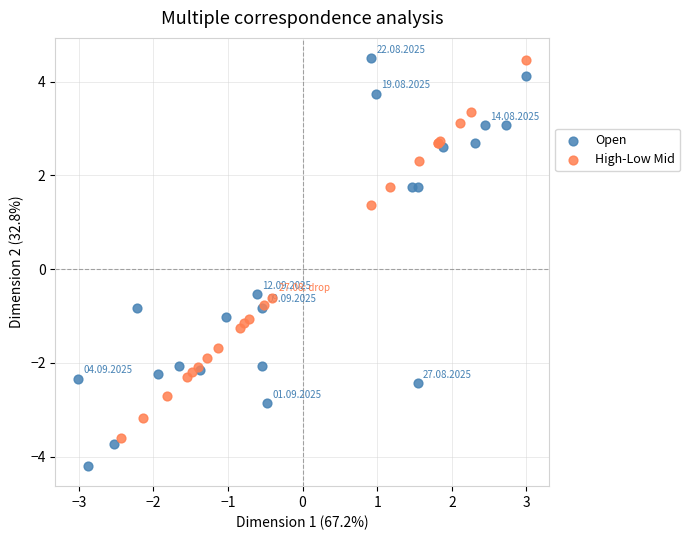

Which series reaches the minimum Y coordinate?

Open